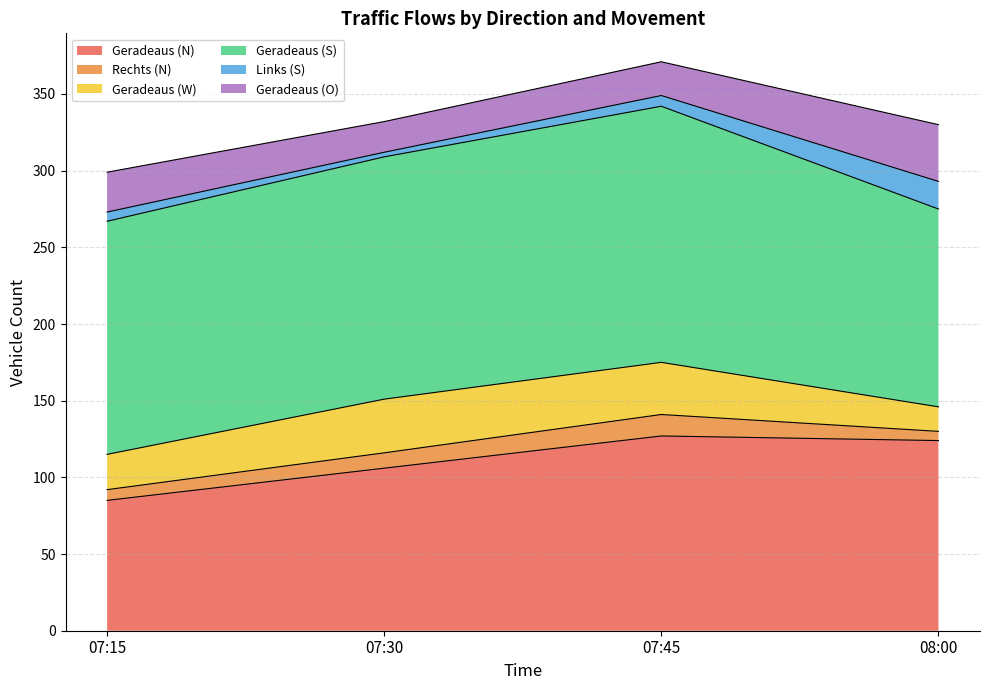

At how many categories does at least one series exceed 124?

4